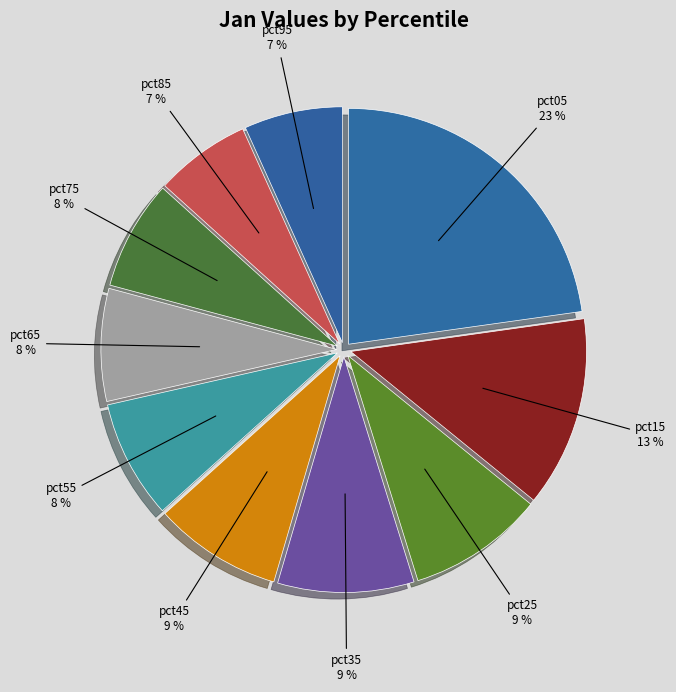

To the nearest percent, what portion does pct95 represent?

7%